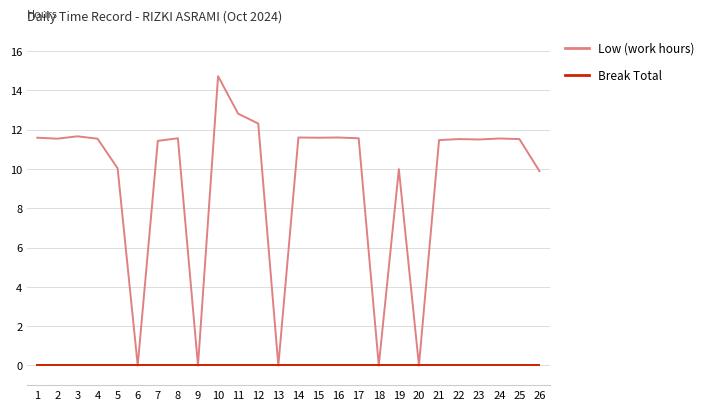

Which series changed the most between 4 and 6?

Low (work hours)